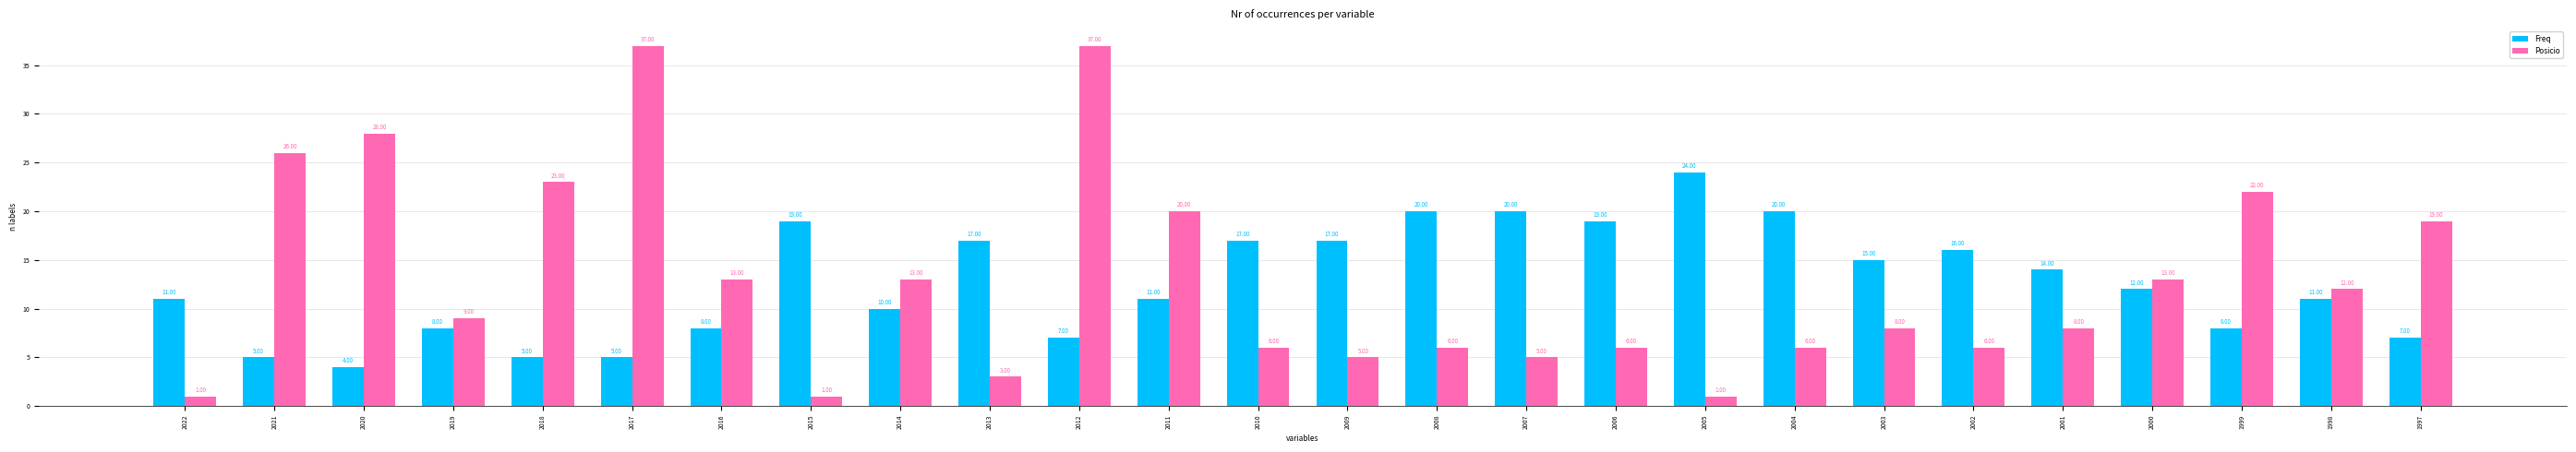

Reading right to left, what are all the values shown in this chart?

Freq: 1997=7	1998=11	1999=8	2000=12	2001=14	2002=16	2003=15	2004=20	2005=24	2006=19	2007=20	2008=20	2009=17	2010=17	2011=11	2012=7	2013=17	2014=10	2015=19	2016=8	2017=5	2018=5	2019=8	2020=4	2021=5	2022=11
Posicio: 1997=19	1998=12	1999=22	2000=13	2001=8	2002=6	2003=8	2004=6	2005=1	2006=6	2007=5	2008=6	2009=5	2010=6	2011=20	2012=37	2013=3	2014=13	2015=1	2016=13	2017=37	2018=23	2019=9	2020=28	2021=26	2022=1